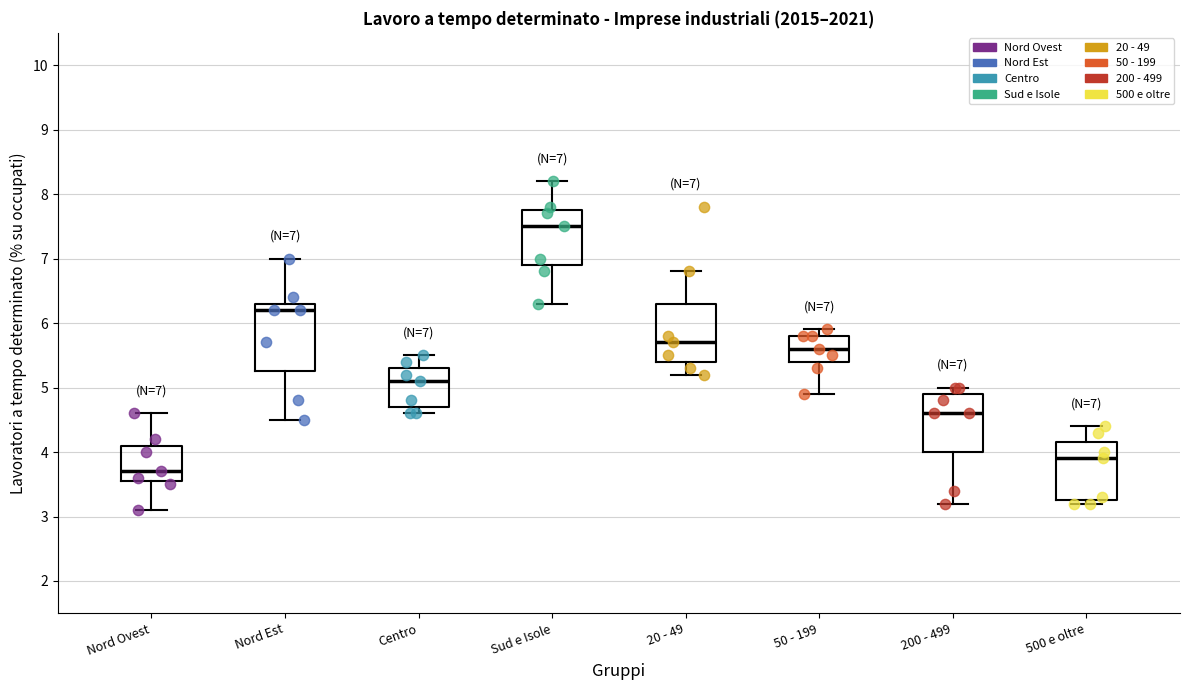

Which box is the tallest, from its lower edge to its upper edge?

Nord Est